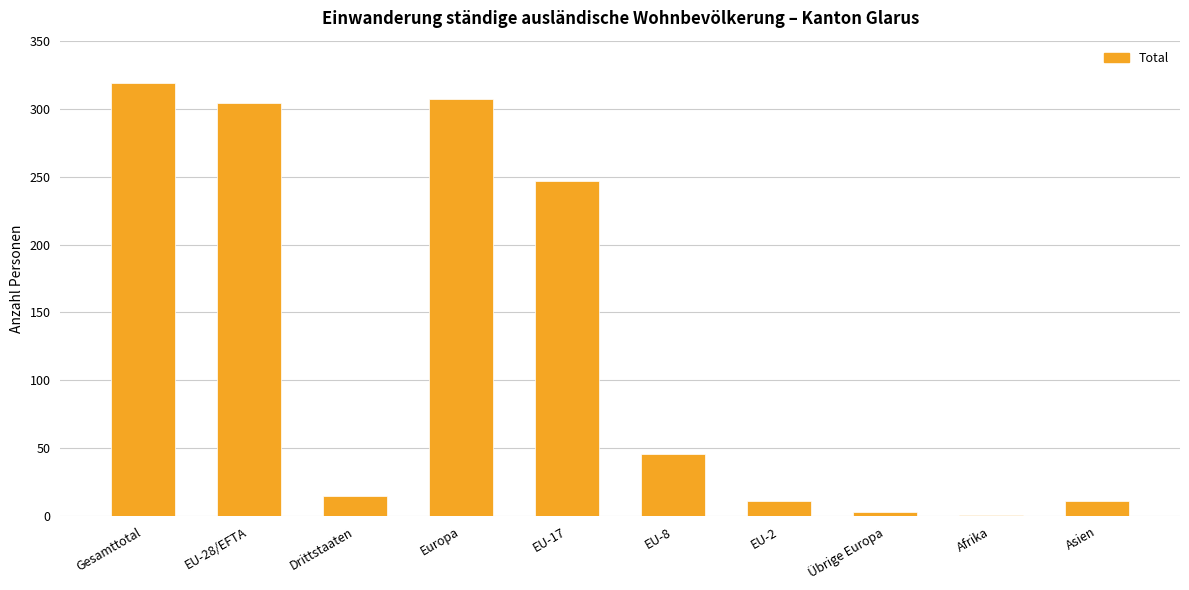

At which label does the data first exceed 46?

Gesamttotal